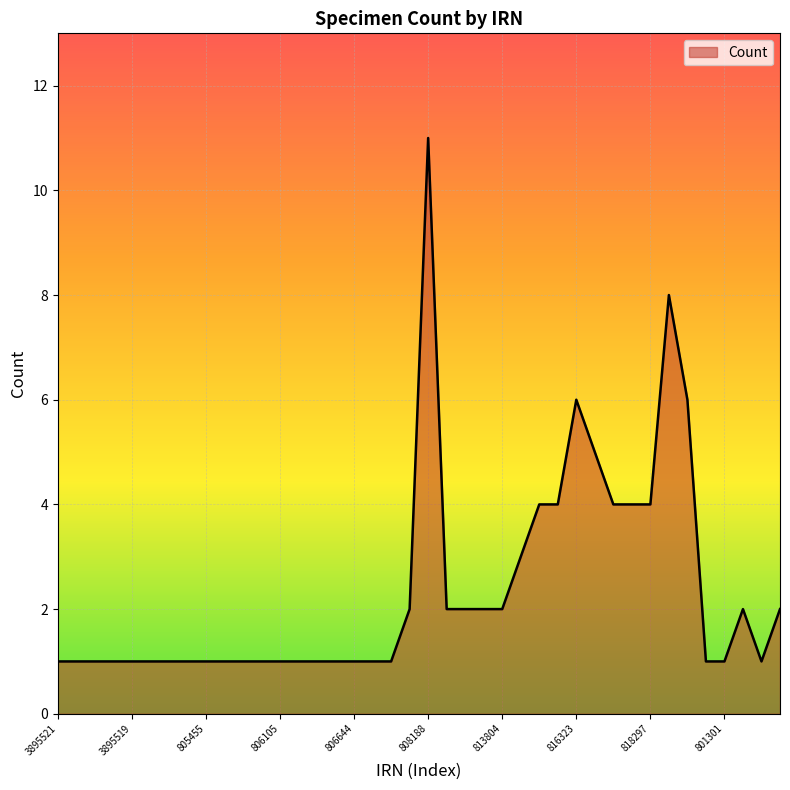

What is the difference between the maximum and minimum values?

10